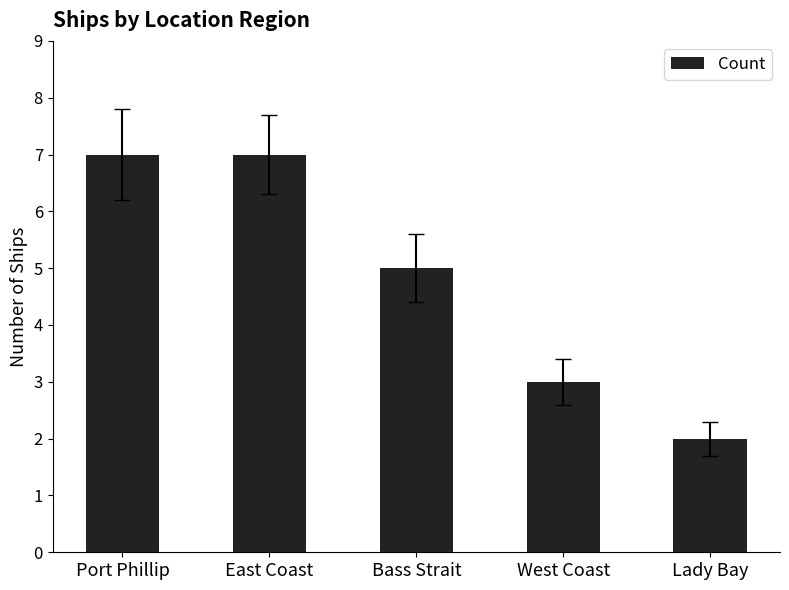

What is the value of the 3rd bar from the left?

5